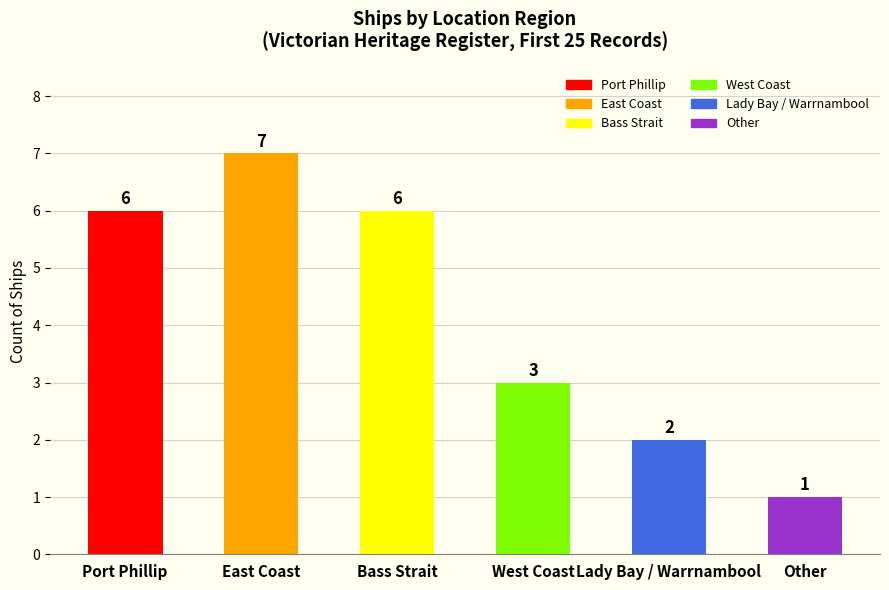

What is the minimum value shown in the chart?

1